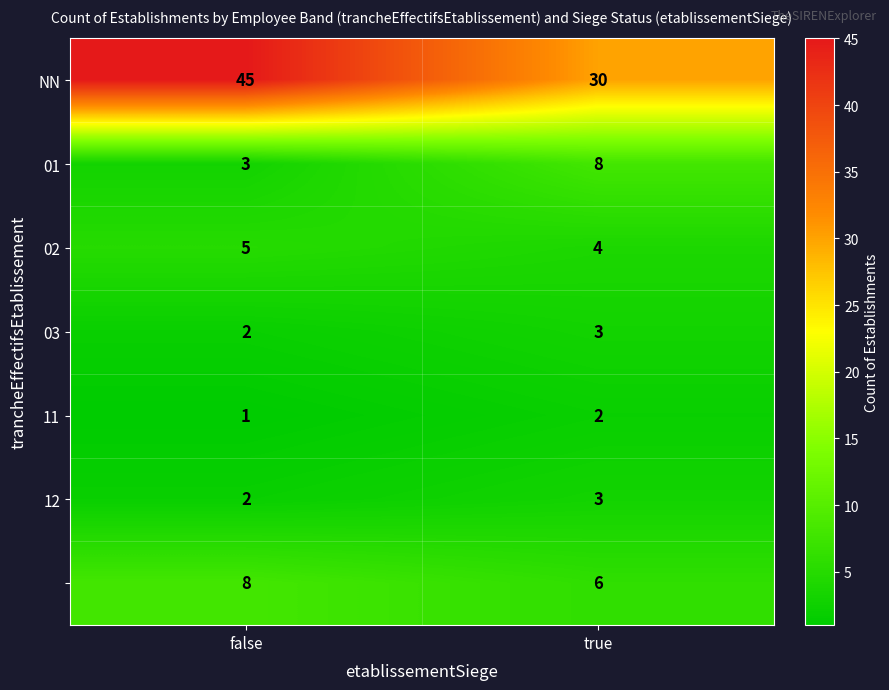

What is the difference between the highest and lowest values at true?

28